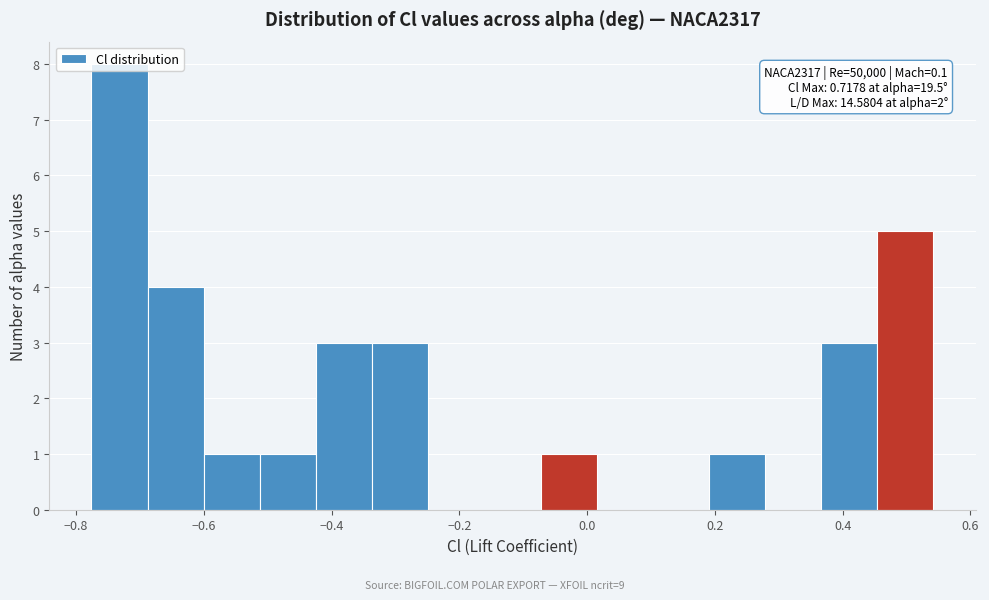

Which range on the x-axis has the tallest bar?

-0.78 to -0.68